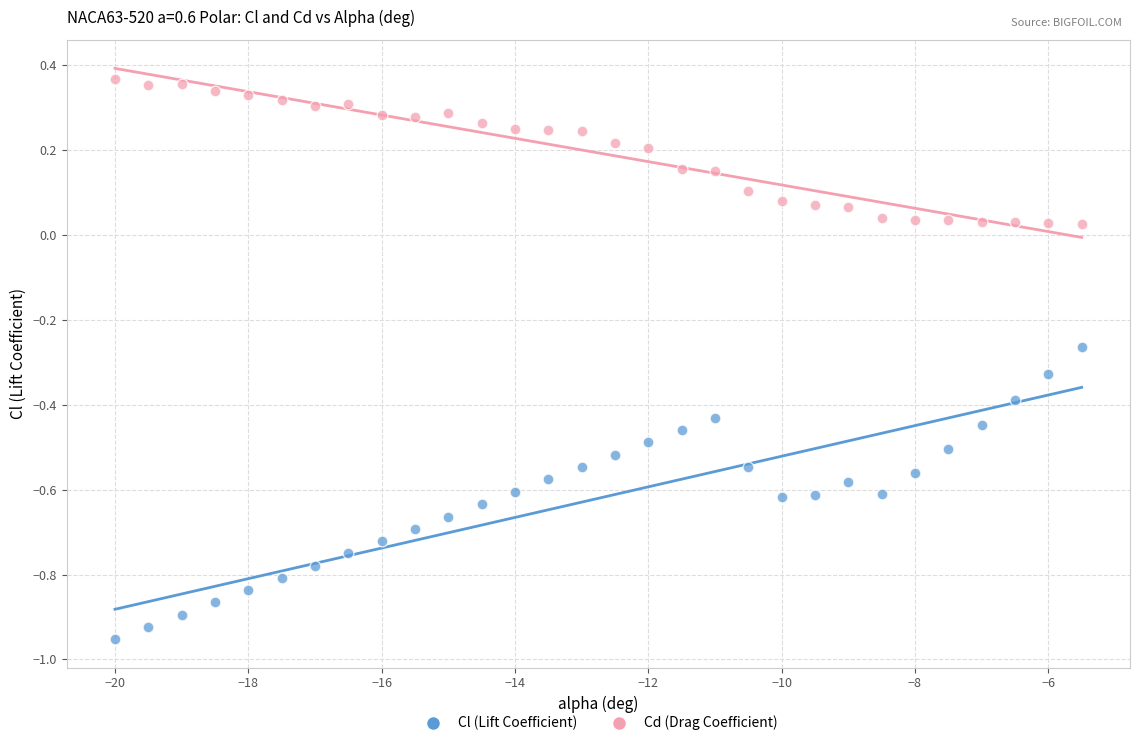

Across all data points, what is the range of Y values (max minus min)?

1.3